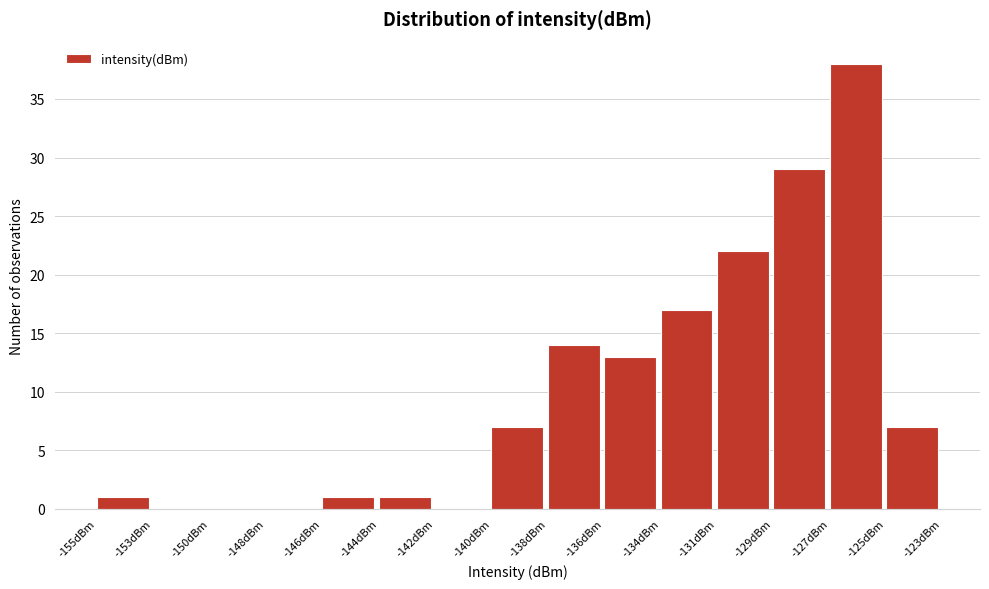

Reading right to left, what are all the values shown in this chart?

-125dBm=7	-127dBm=38	-129dBm=29	-131dBm=22	-134dBm=17	-136dBm=13	-138dBm=14	-140dBm=7	-142dBm=0	-144dBm=1	-146dBm=1	-148dBm=0	-150dBm=0	-153dBm=0	-155dBm=1